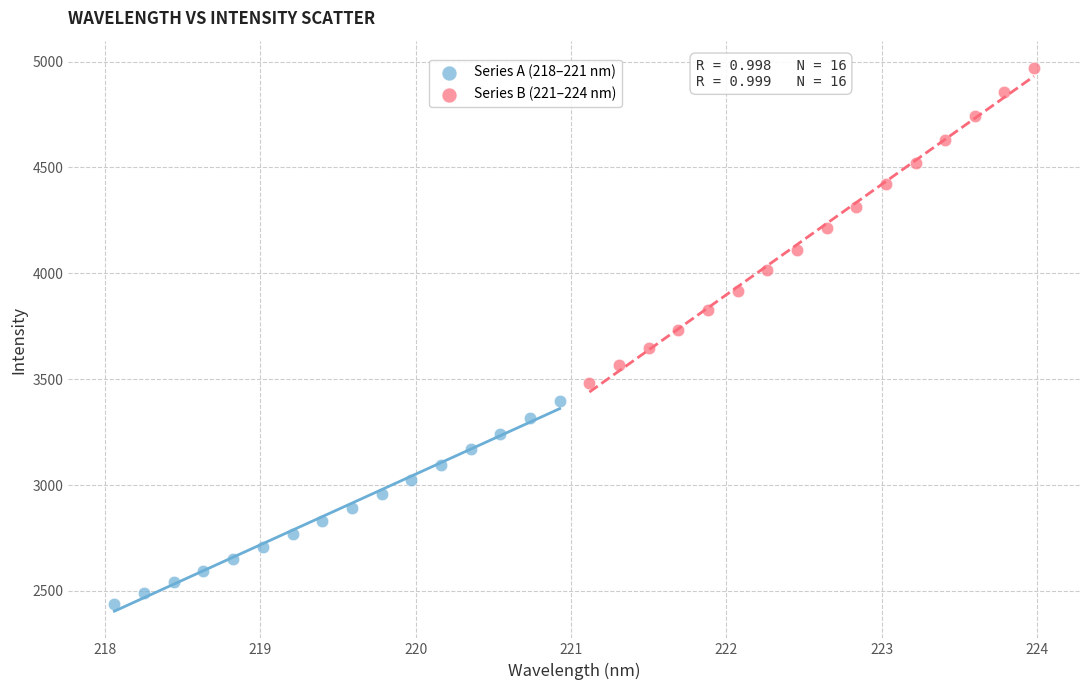

Which series reaches the maximum Y coordinate?

Series B (221–224 nm)